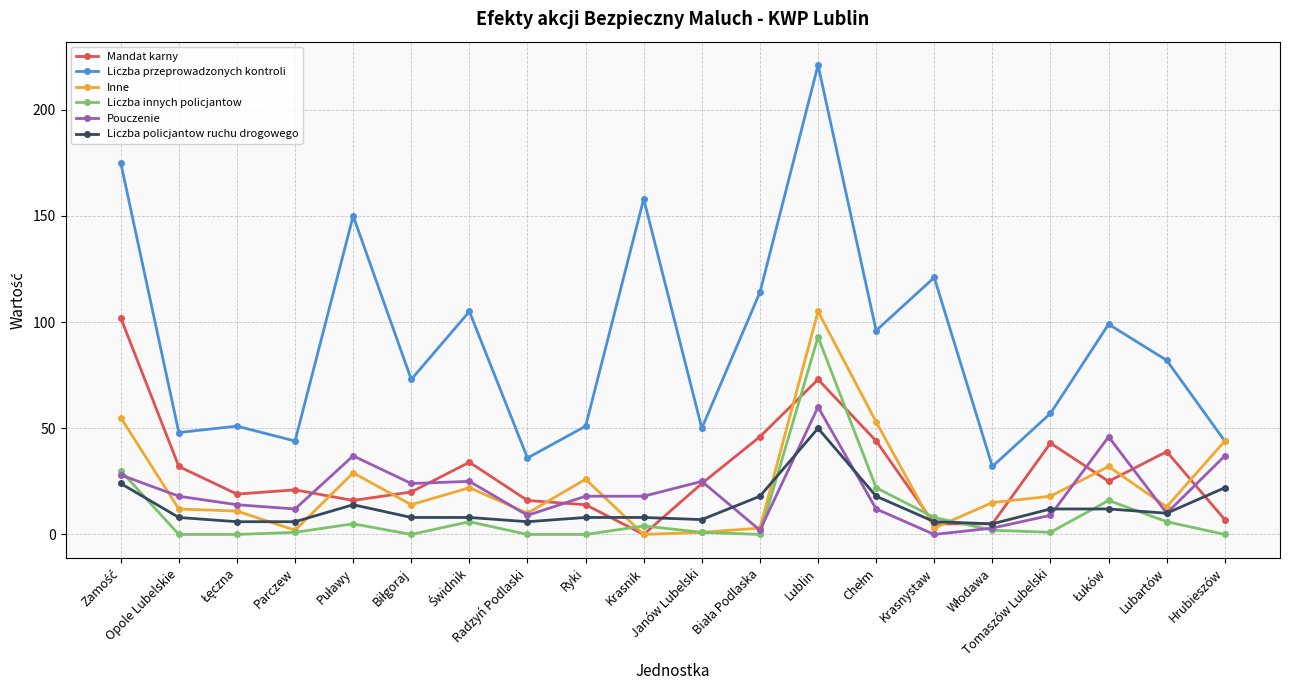

Which series has the widest spread of values?

Liczba przeprowadzonych kontroli